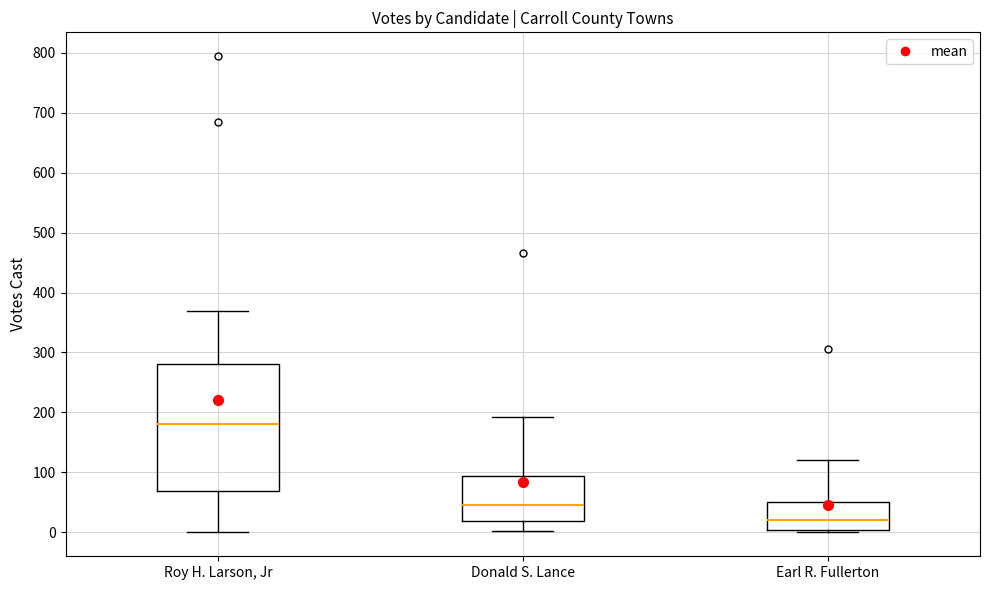

Reading left to right, transcribe this box plot: for each box, give where its median line is, the range the box spans, and where its two whiskers end, as read against the y-axis. The values are not printed on the chart, so give them approximately, as read against the axis.

Roy H. Larson, Jr: median 180, box 70 to 280, whiskers 0 to 370
Donald S. Lance: median 50, box 20 to 90, whiskers 0 to 190
Earl R. Fullerton: median 20, box 0 to 50, whiskers 0 (just below the box's lower edge) to 120